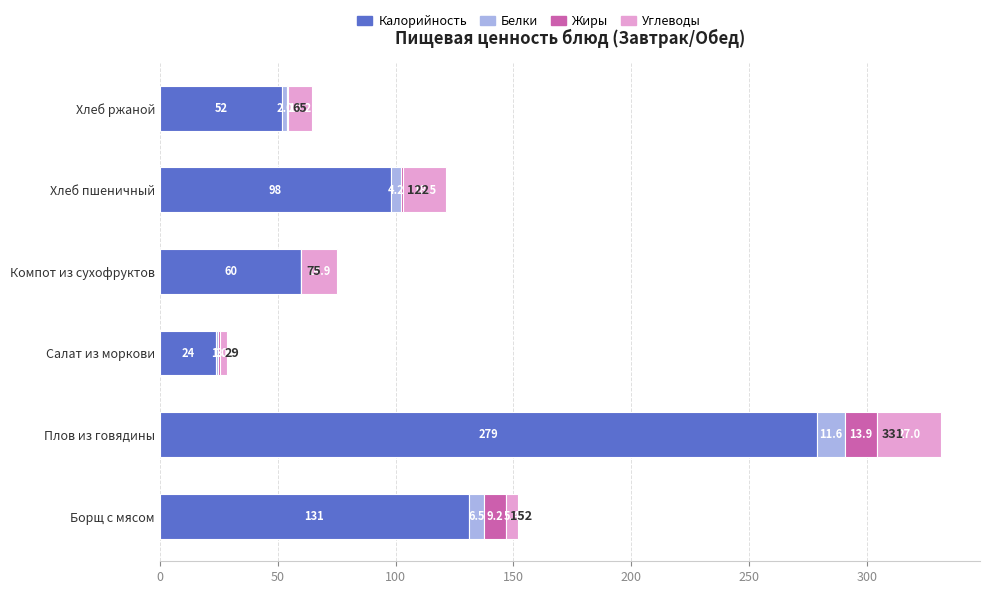

How many distinct data groups are displayed?

4